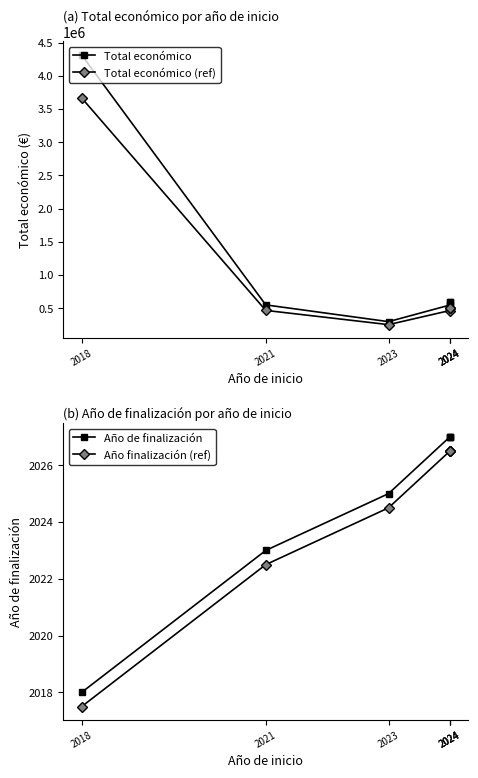

How many values in the Total económico series exceed 595436?

2